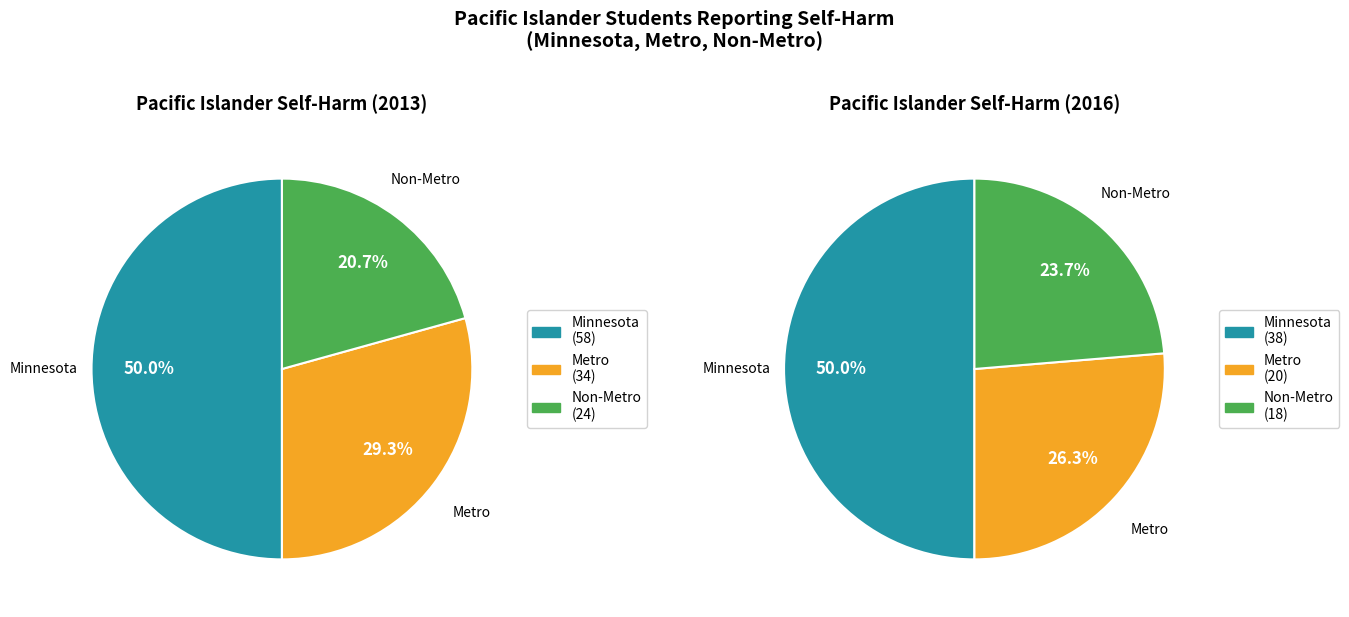

How many slices are in this pie chart?

3